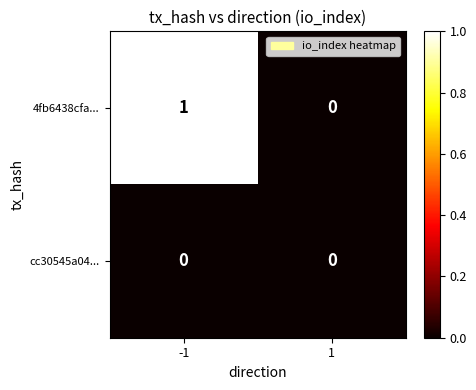

Which series has the largest total across all categories?

4fb6438cfa...